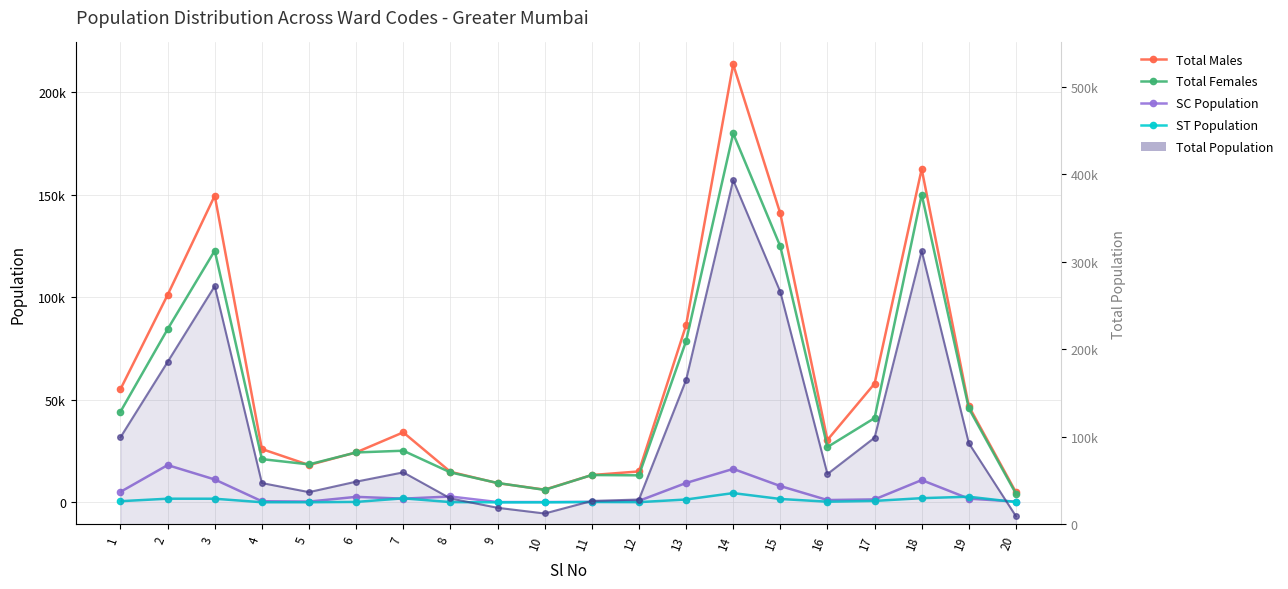

At which label does Total Males first exceed 34141?

1